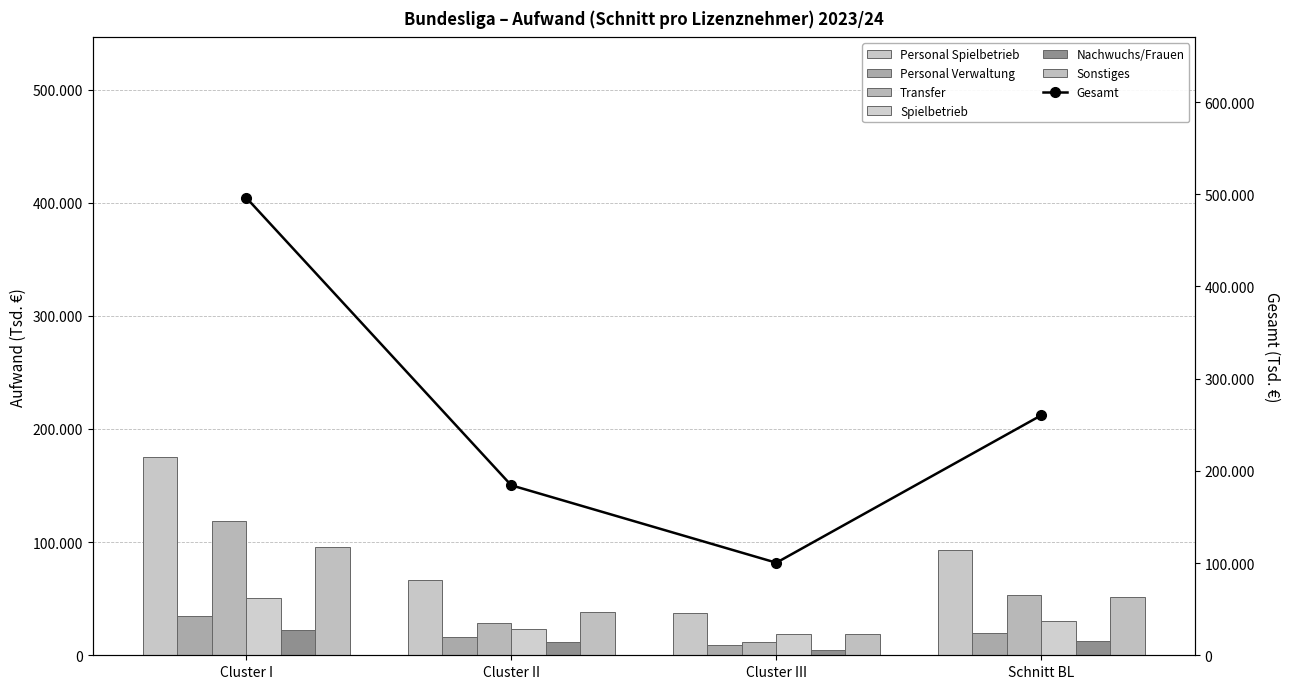

What is the smallest value displayed?

5027